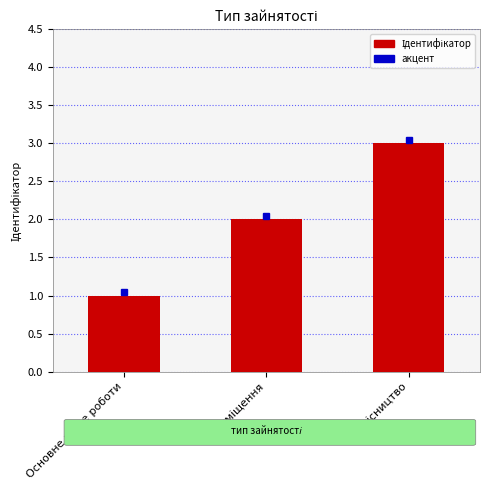

What is the value of the 2nd bar from the left?

2